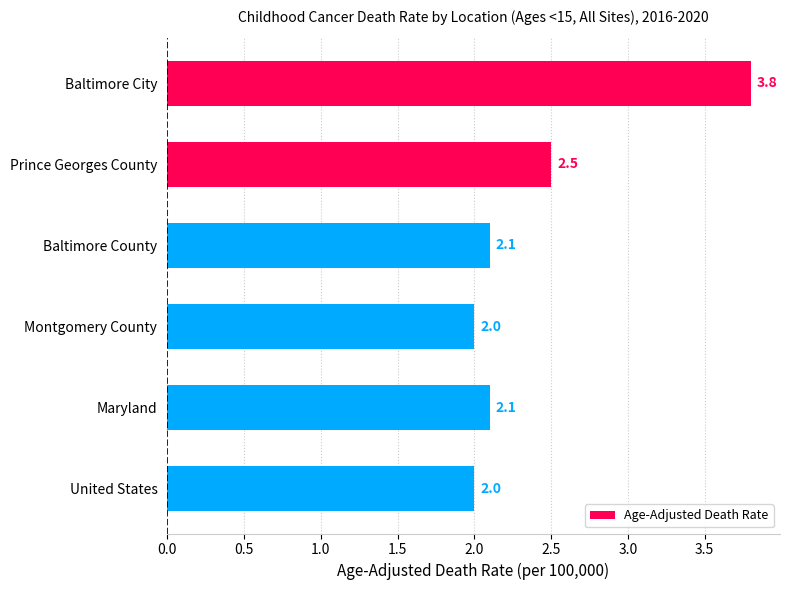

What is the difference between the second highest and minimum values?

0.5